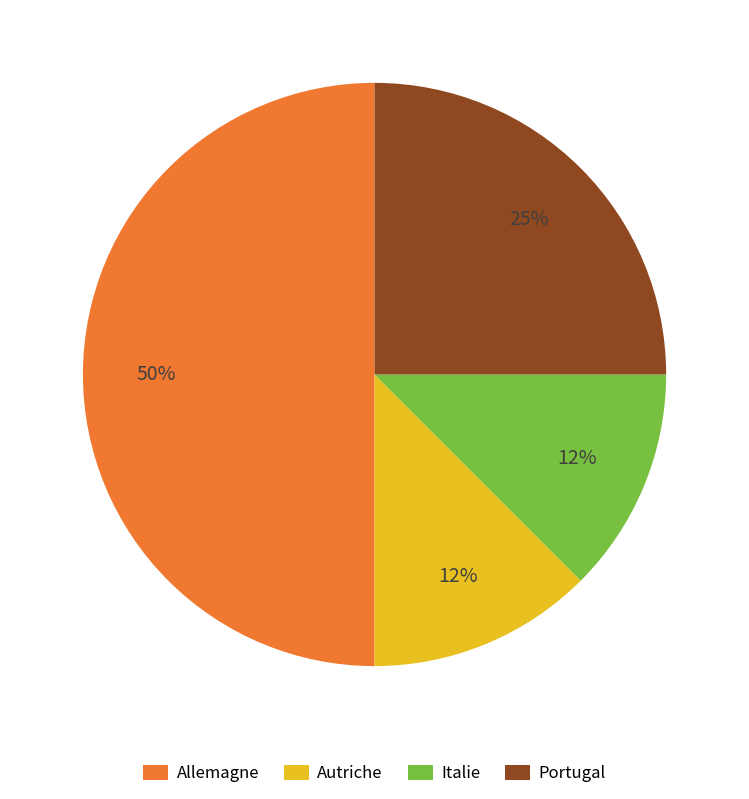

What is the largest slice in the pie chart?

Allemagne